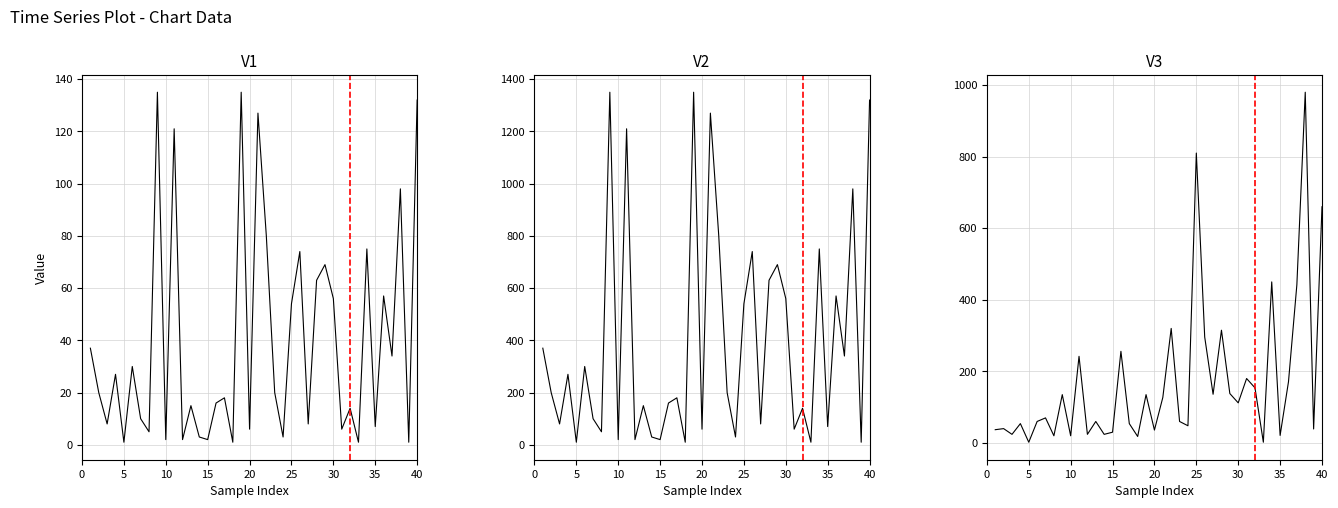

Does the chart have visible grid lines?

Yes